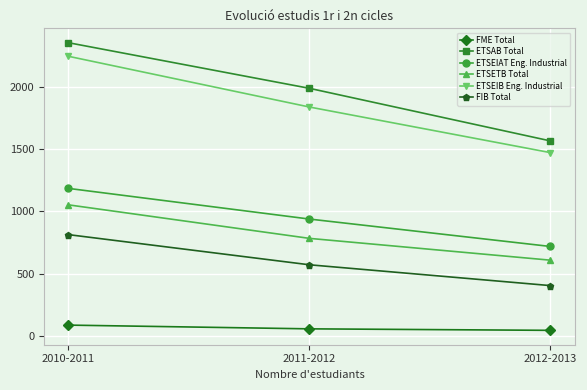

Is it true that FME Total equals 56 at 2011-2012?

True